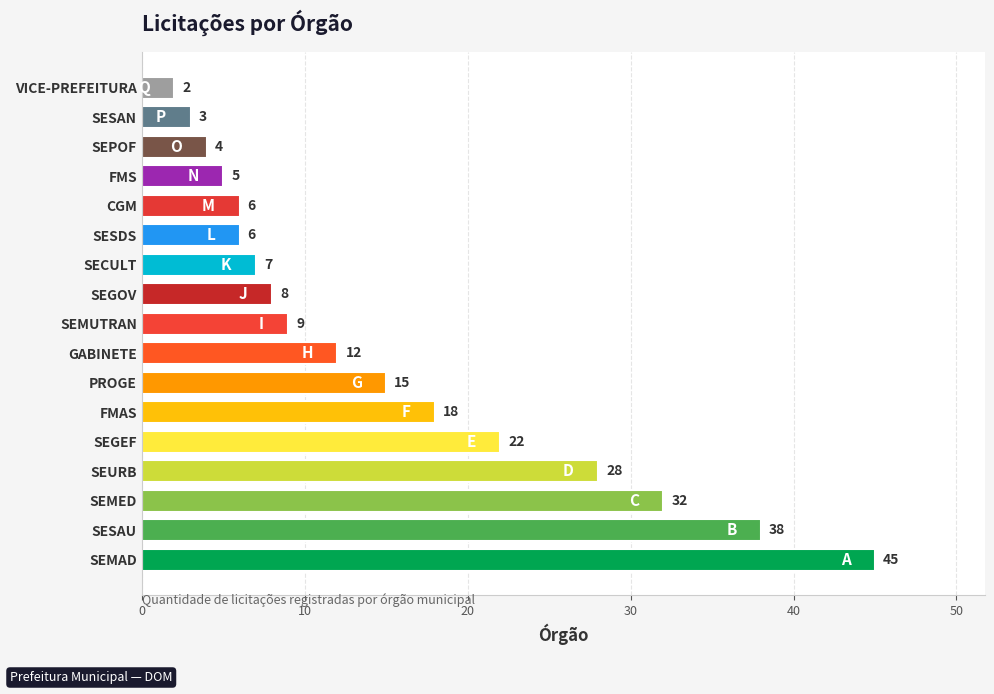

At which label is the value closest to 23?

SEGEF